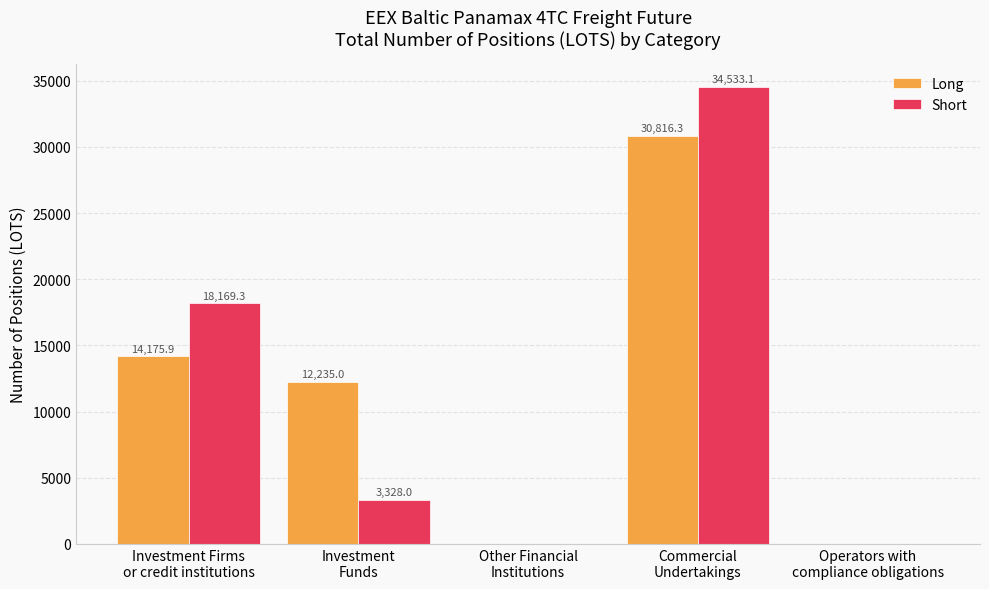

What is the sum of all Long values?

57227.2